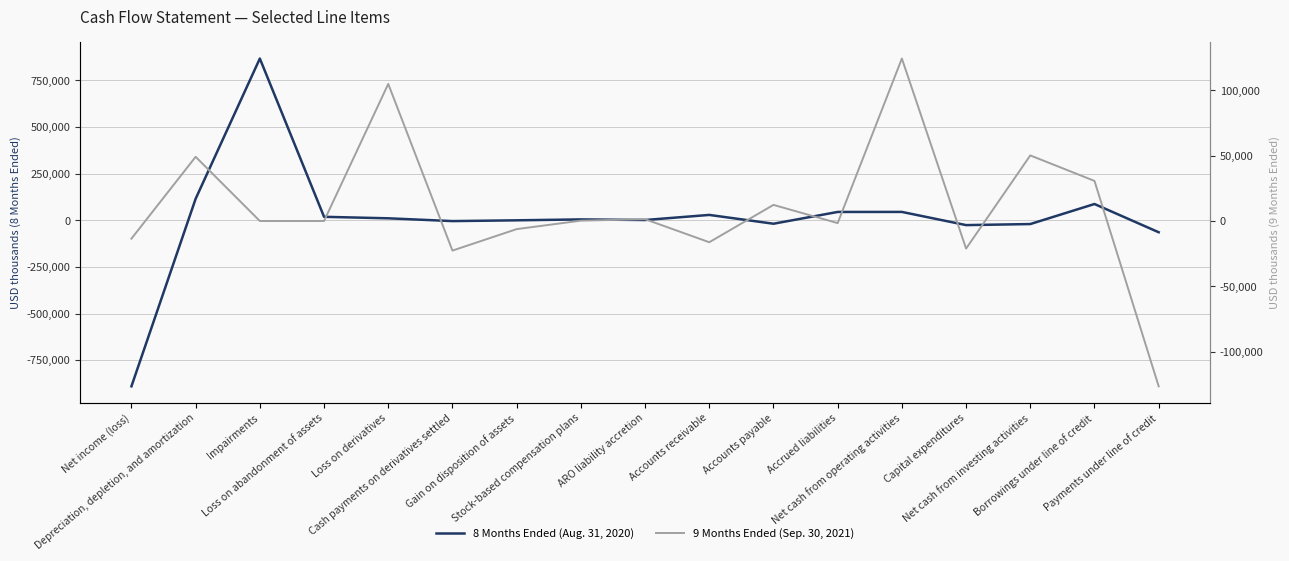

List the labels in order of 8 Months Ended (Aug. 31, 2020) value, smallest first.

Net income (loss), Payments under line of credit, Capital expenditures, Net cash from investing activities, Accounts payable, Cash payments on derivatives settled, Gain on disposition of assets, ARO liability accretion, Stock-based compensation plans, Loss on derivatives, Loss on abandonment of assets, Accounts receivable, Accrued liabilities, Net cash from operating activities, Borrowings under line of credit, Depreciation, depletion, and amortization, Impairments